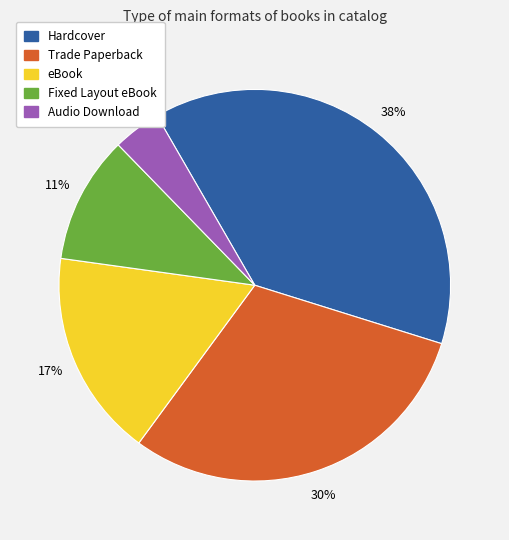

Which category has the smallest portion of the pie?

Audio Download